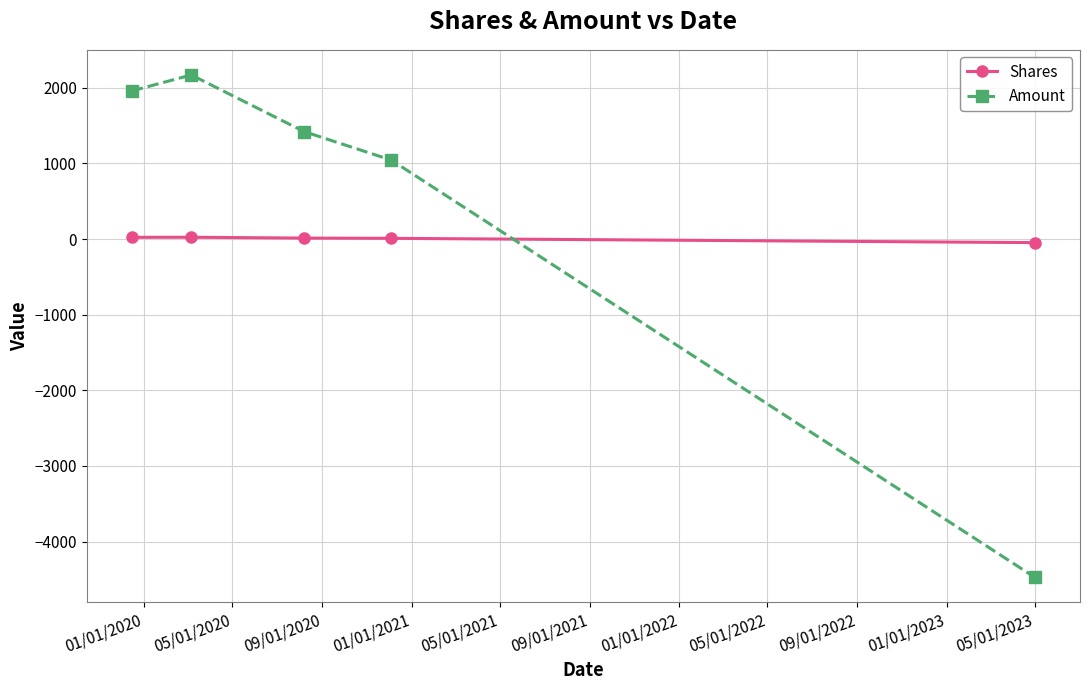

In Shares, how many points are higher than both neighbors (excluding endpoints)?

1